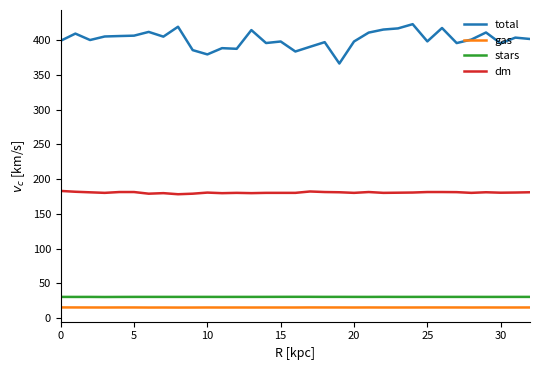

Which series has the largest range (max minus min)?

total